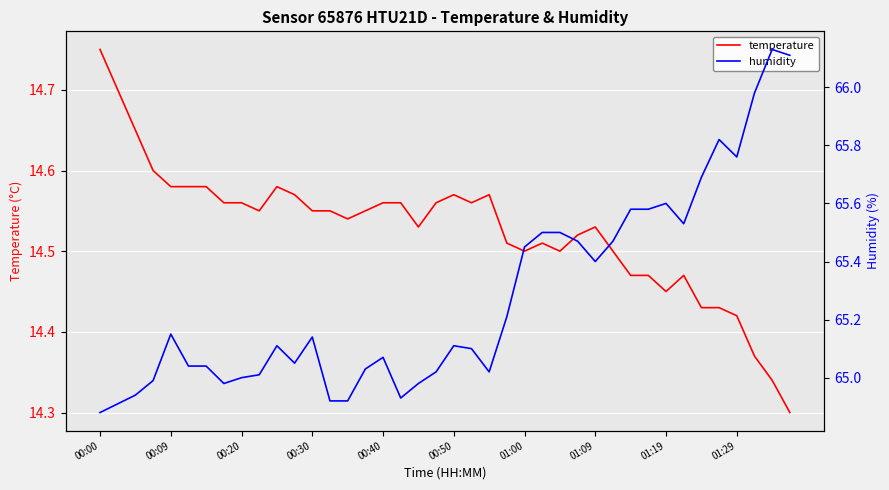

True or false: humidity and temperature cross at least once.

False